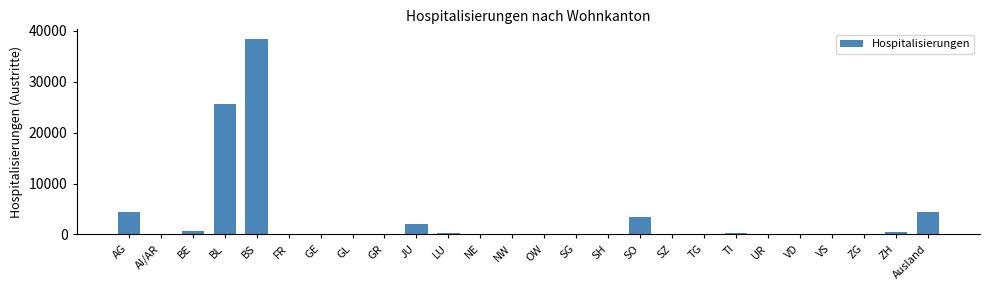

The chart shows a value of 36958 at BL. True or false?

False